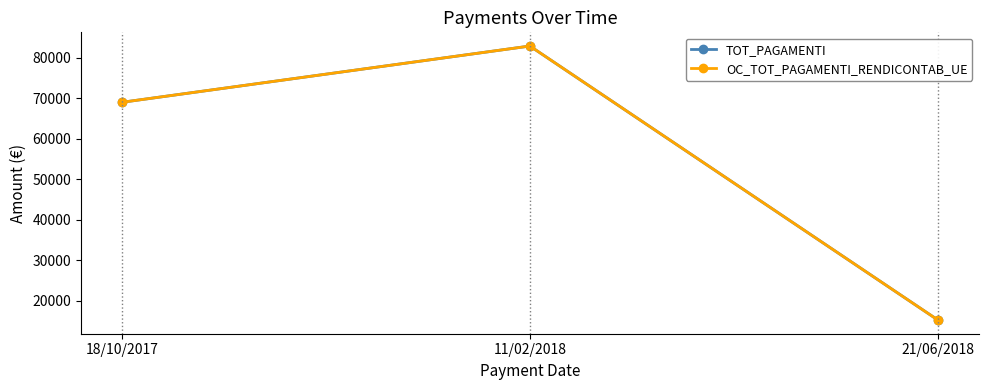

Where does the TOT_PAGAMENTI series first go above 68991?

18/10/2017